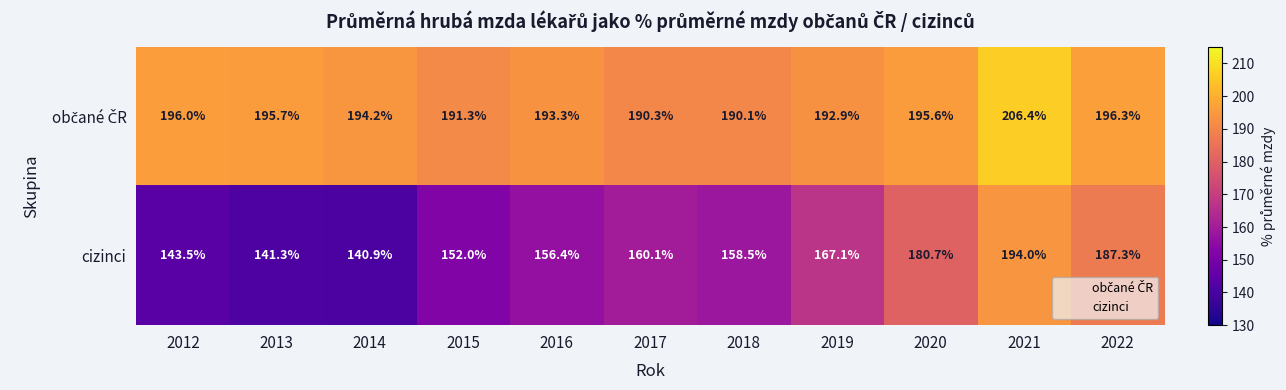

Which label corresponds to the largest value in the chart?

2021